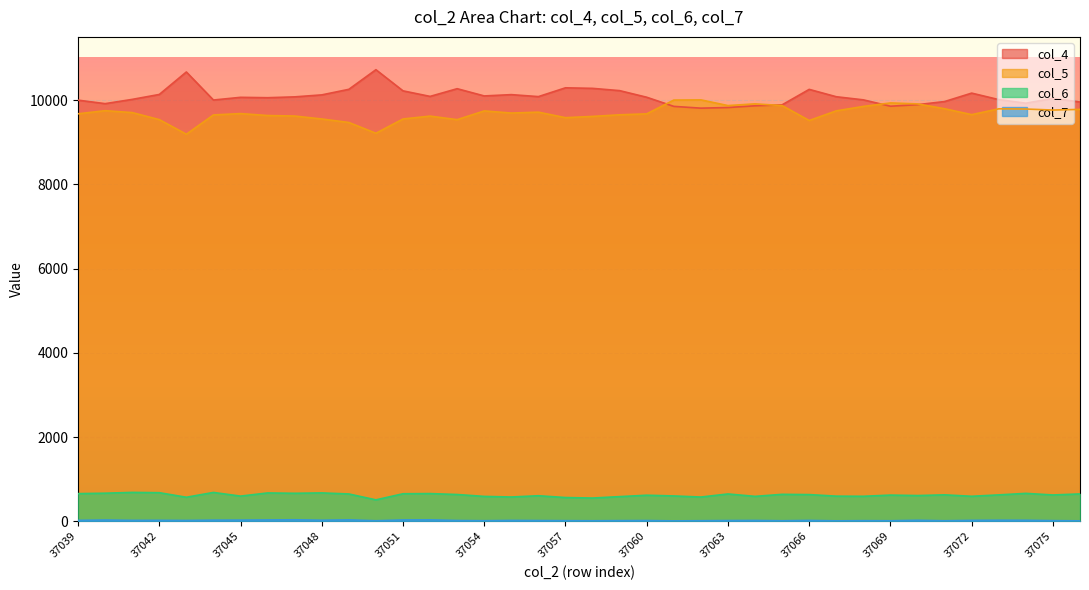

Which label corresponds to the smallest value in the chart?

37061